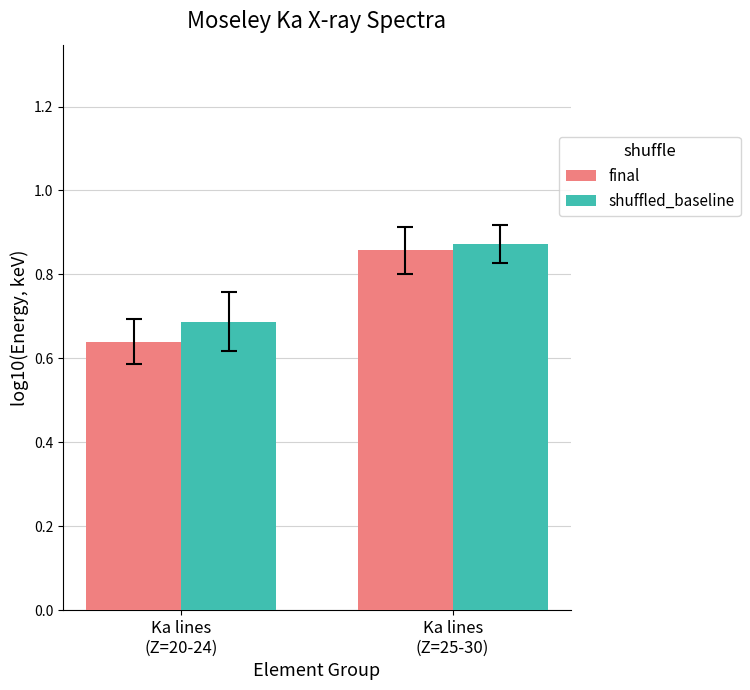

Which category has the lowest value across all series?

Ka lines
(Z=20-24)